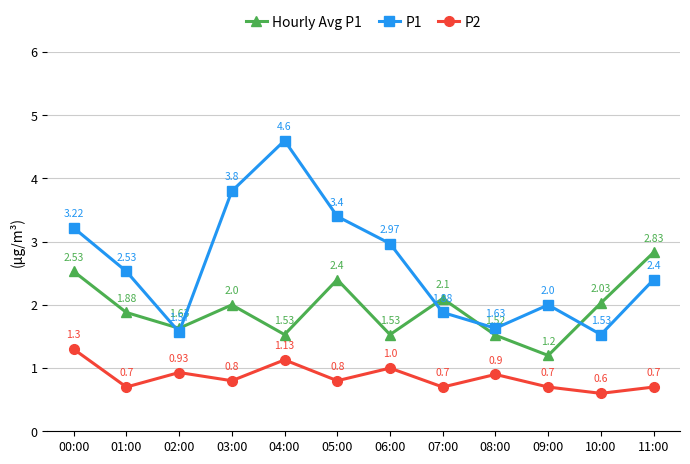

Which series has the largest range (max minus min)?

P1